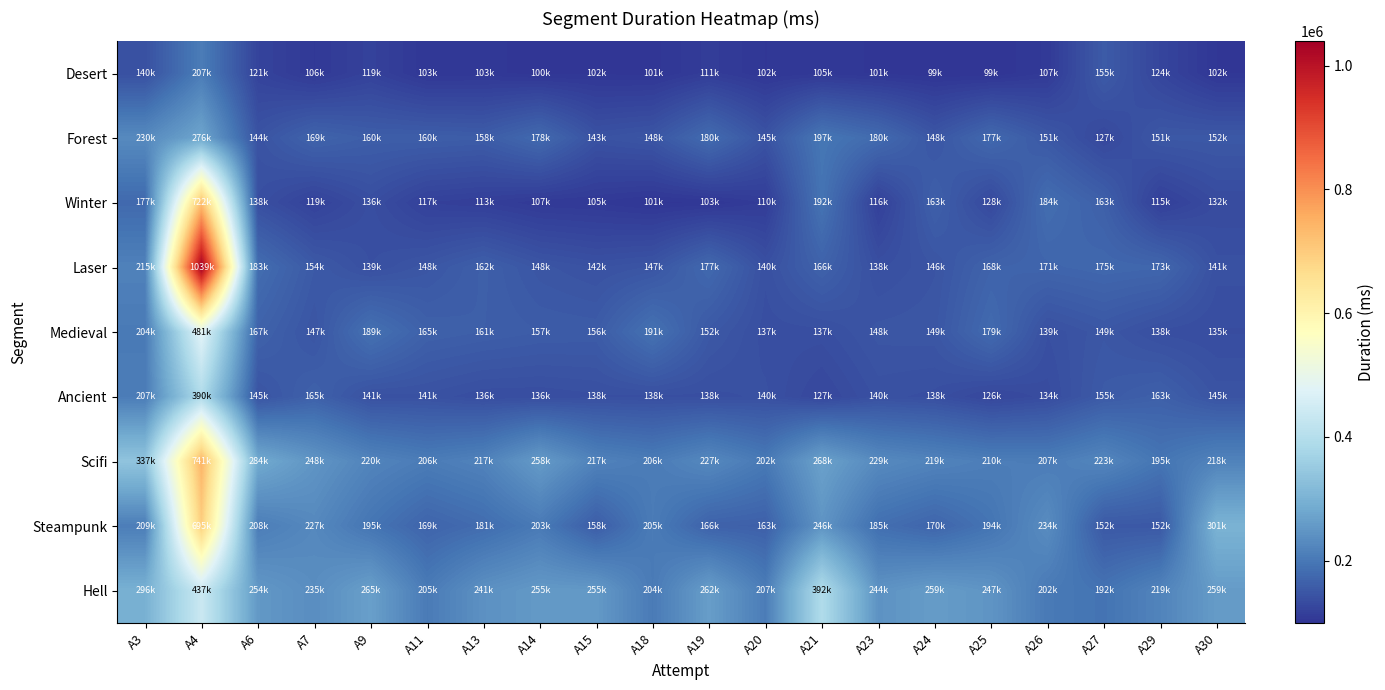

What is the spread (max minus min) of values at A20?

105294